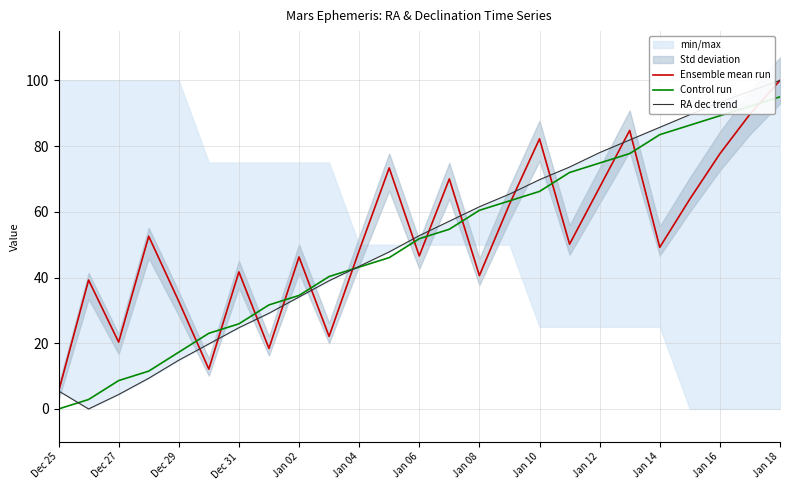

What is the maximum value shown in the chart?

100.0